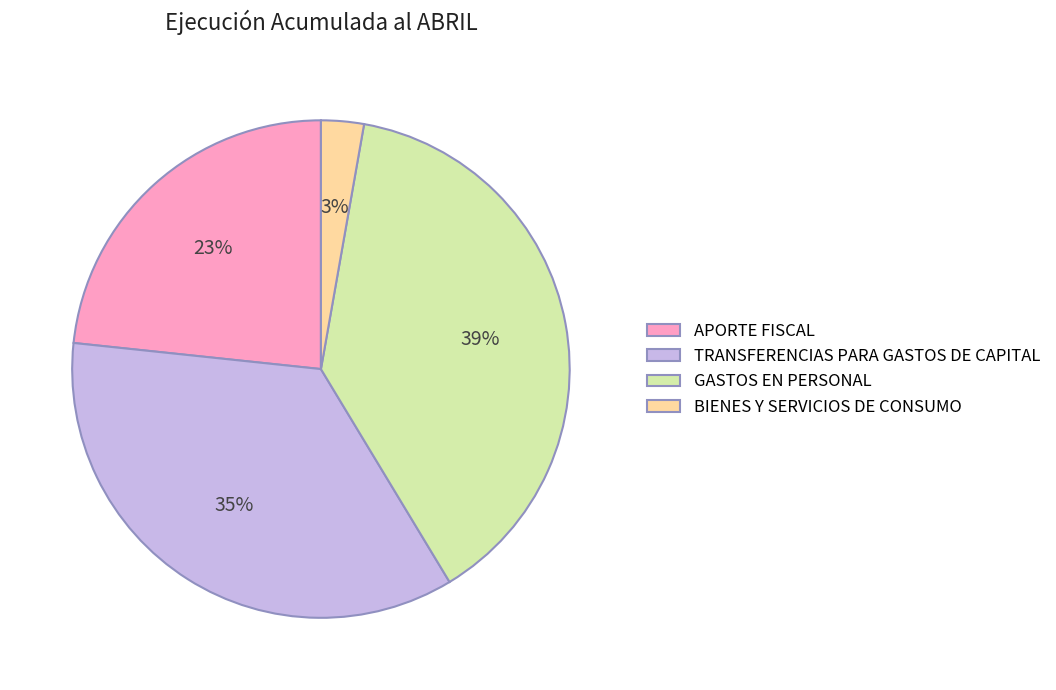

Which has a higher value, TRANSFERENCIAS PARA GASTOS DE CAPITAL or BIENES Y SERVICIOS DE CONSUMO?

TRANSFERENCIAS PARA GASTOS DE CAPITAL